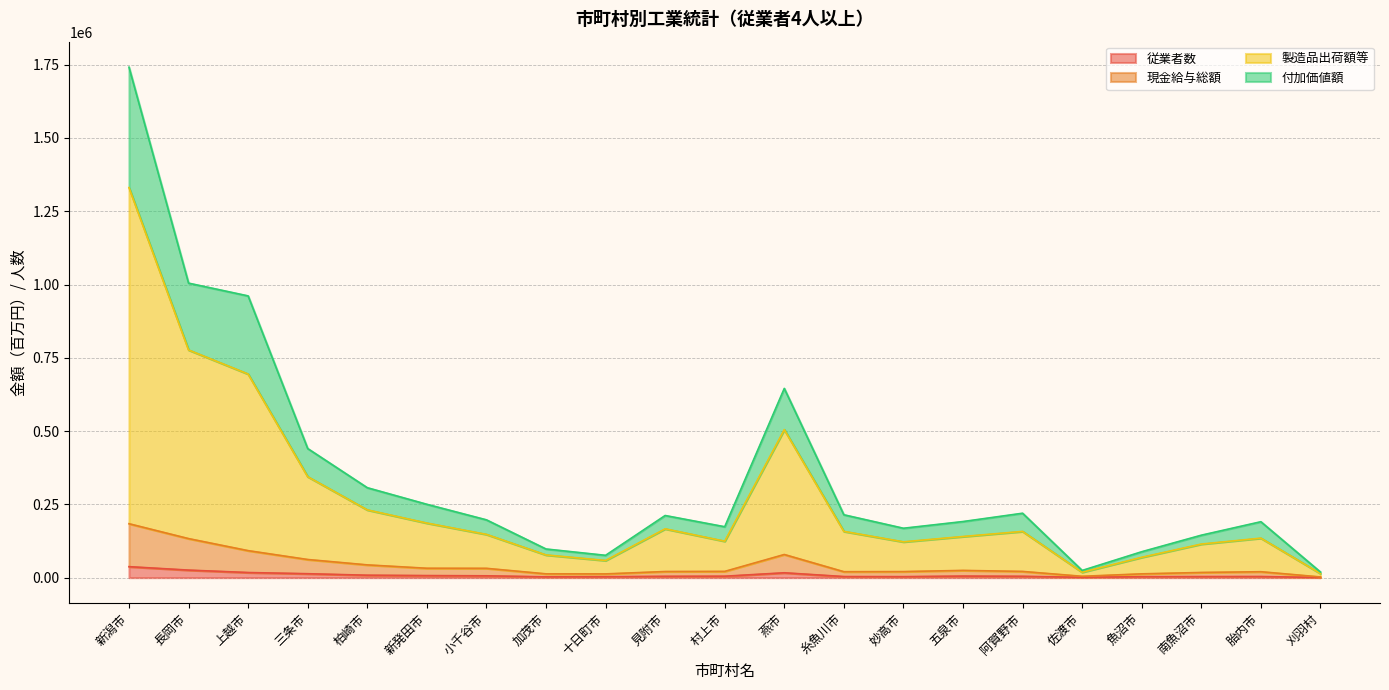

What is the difference between the second highest and minimum values in the 製造品出荷額等 series?

762801